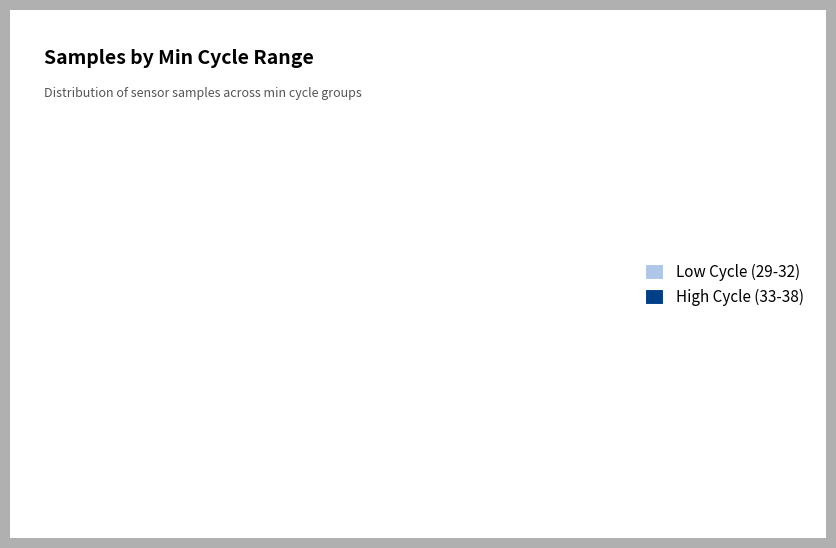

Which category has the biggest portion of the pie?

High Cycle (33-38)